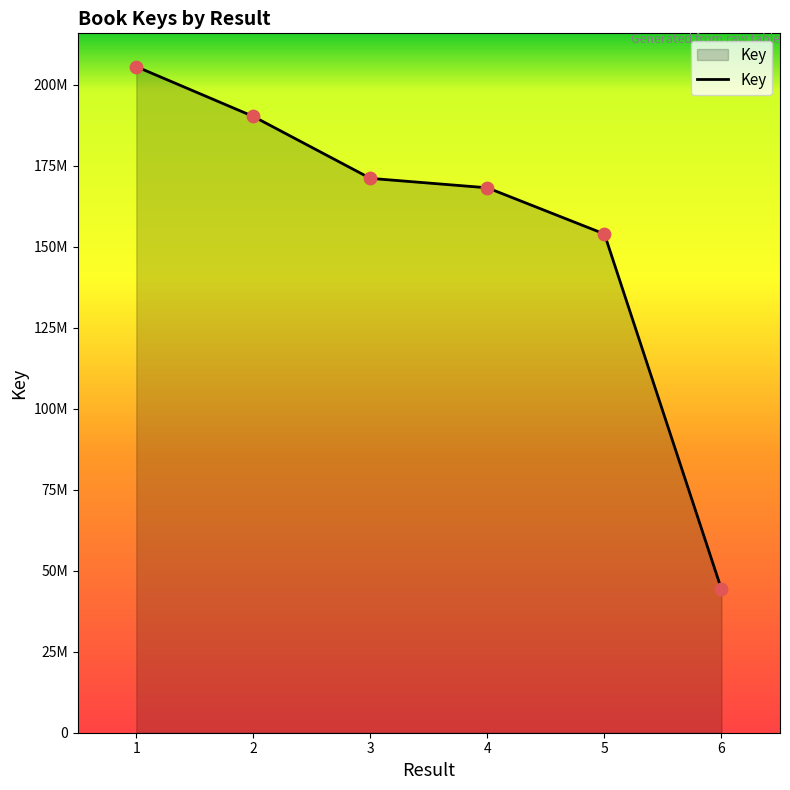

Is this an area chart (filled region under the line)?

Yes